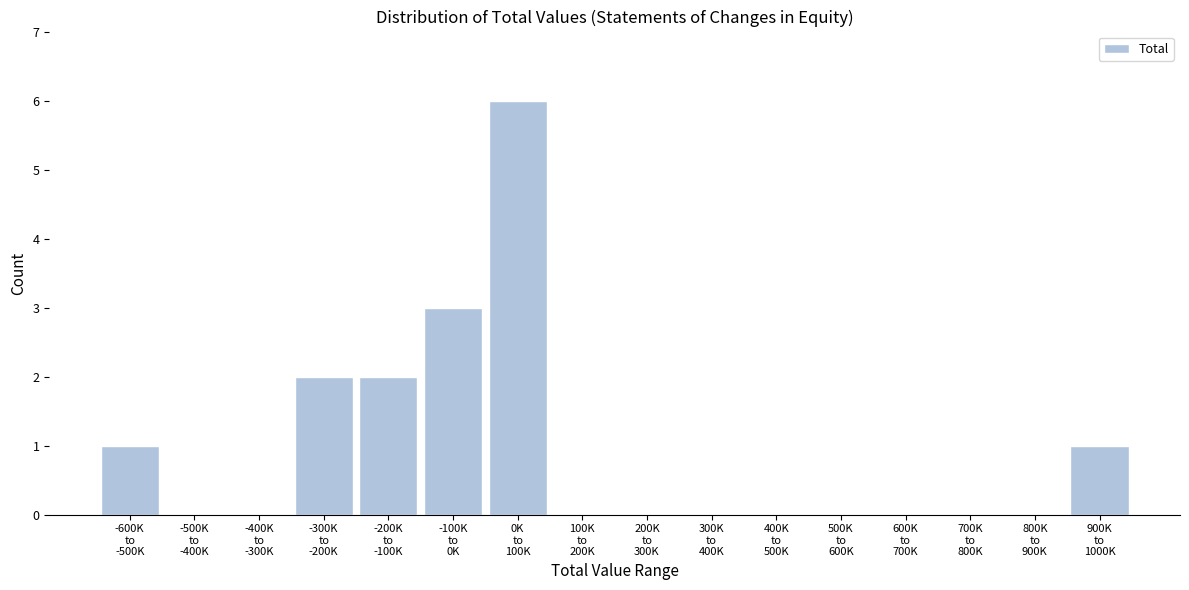

What is the maximum value shown in the chart?

6